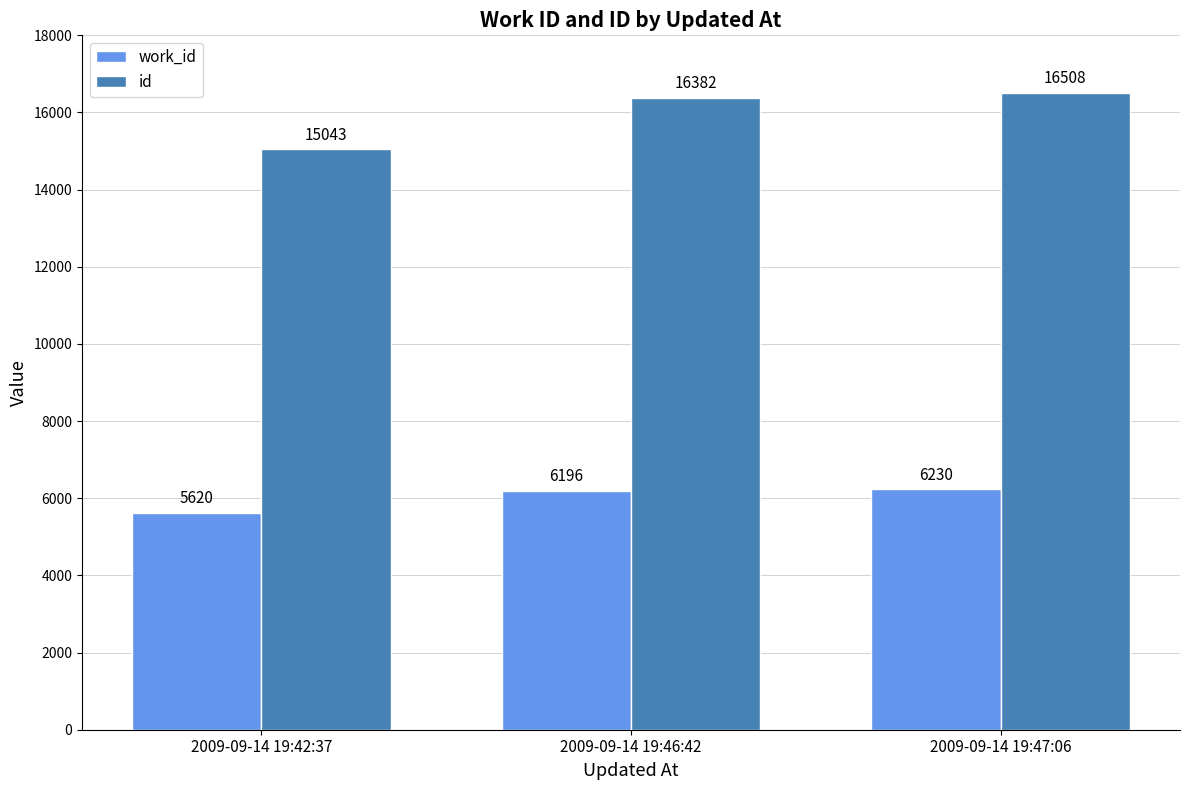

How many series are shown in this chart?

2